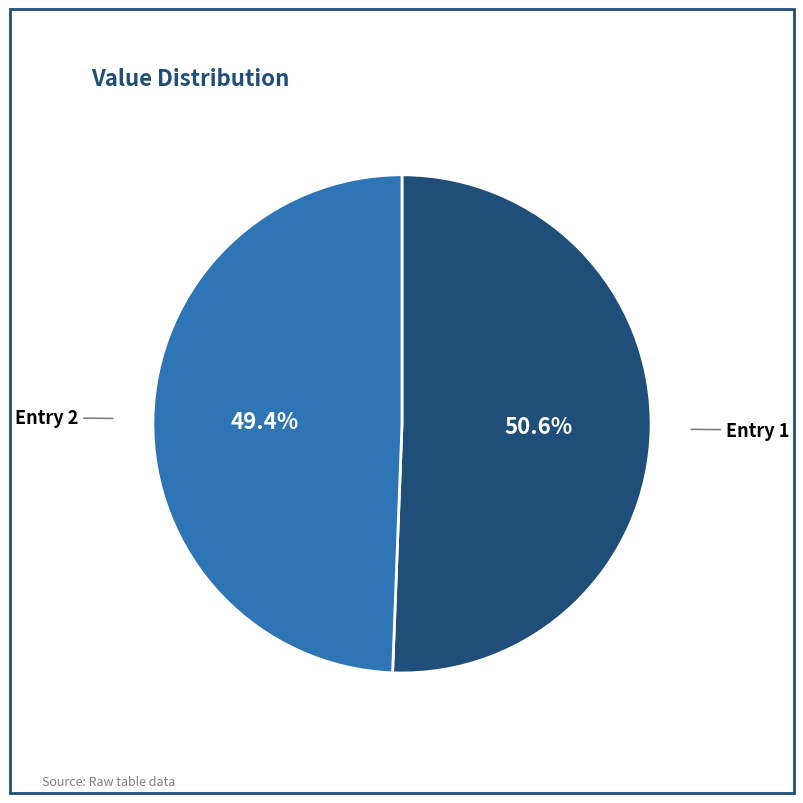

Which category has the biggest portion of the pie?

Entry 1